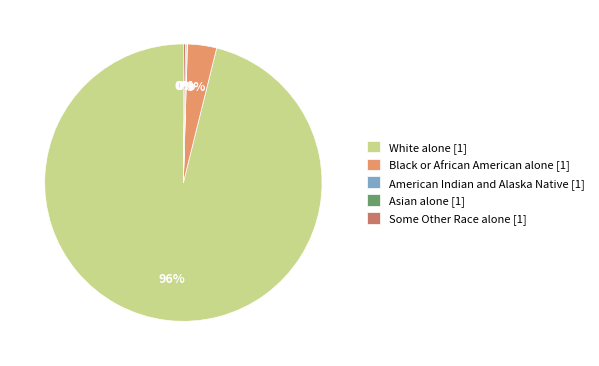

Which category has the biggest portion of the pie?

White alone [1]